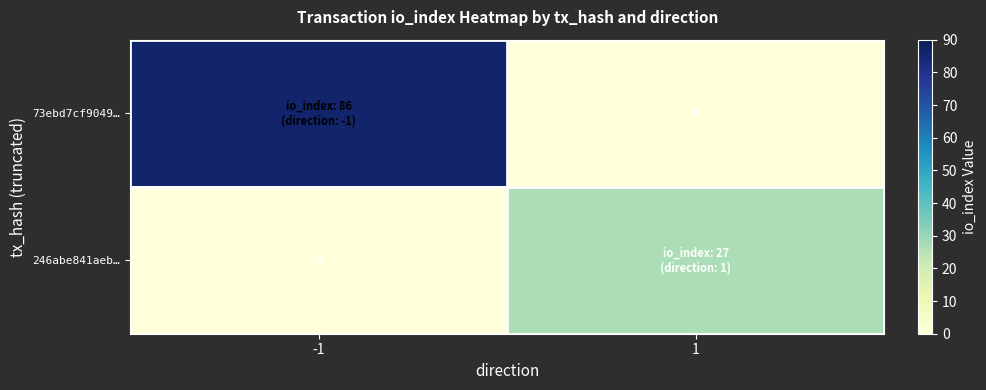

Is the value of 246abe841aeb… at 1 greater than the value of 73ebd7cf9049… at 1?

Yes